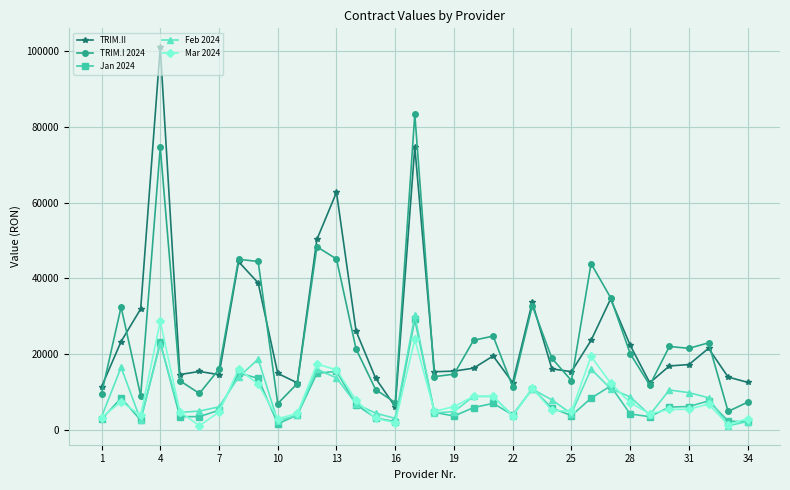

What is the value of the Jan 2024 point at the 27th from the left?

11622.6